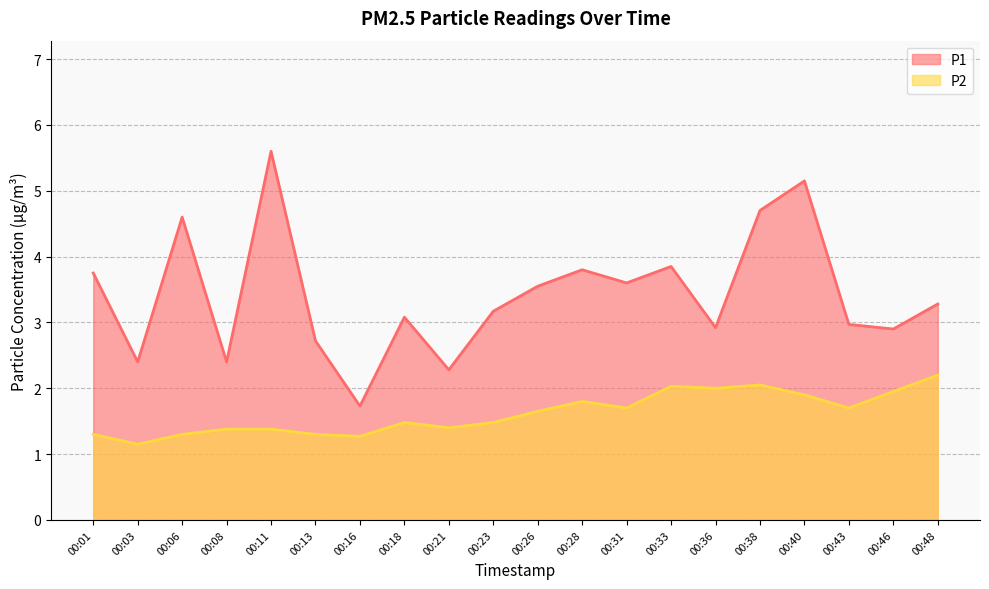

How many interior local valleys does the P2 series have?

6